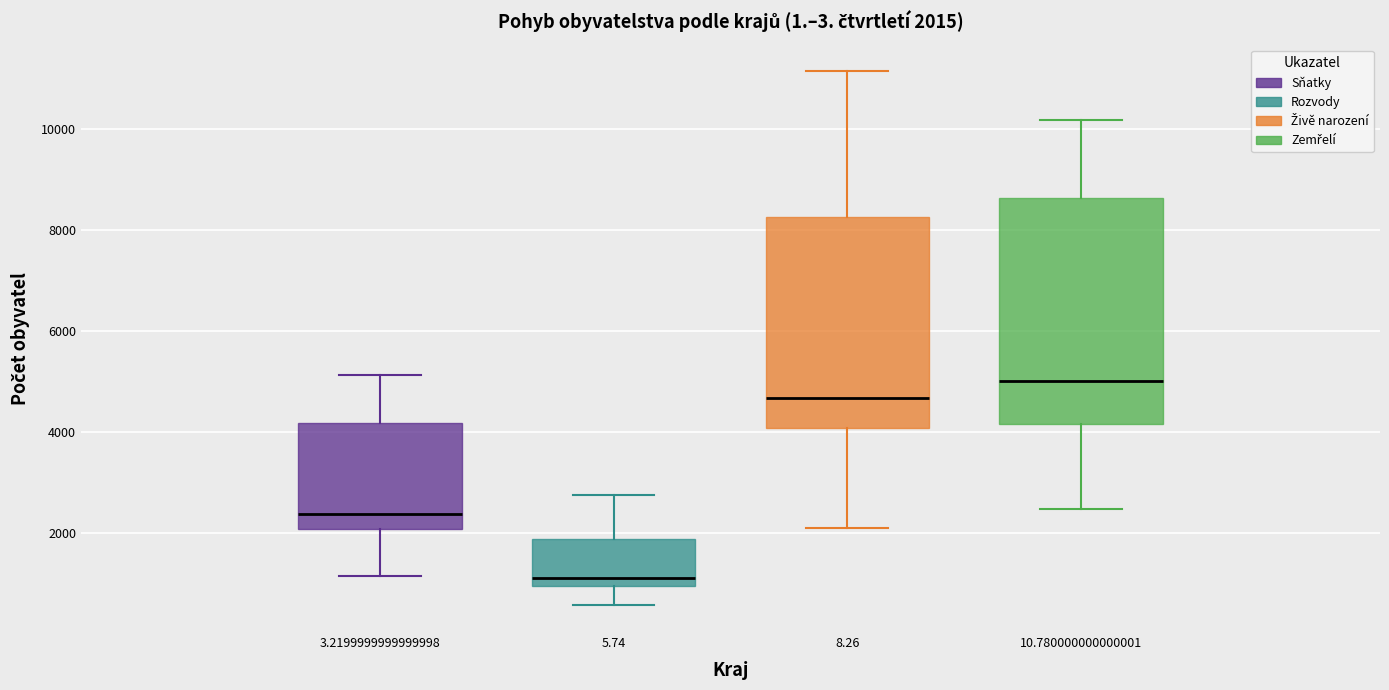

Which box has the highest median line?

10.780000000000001